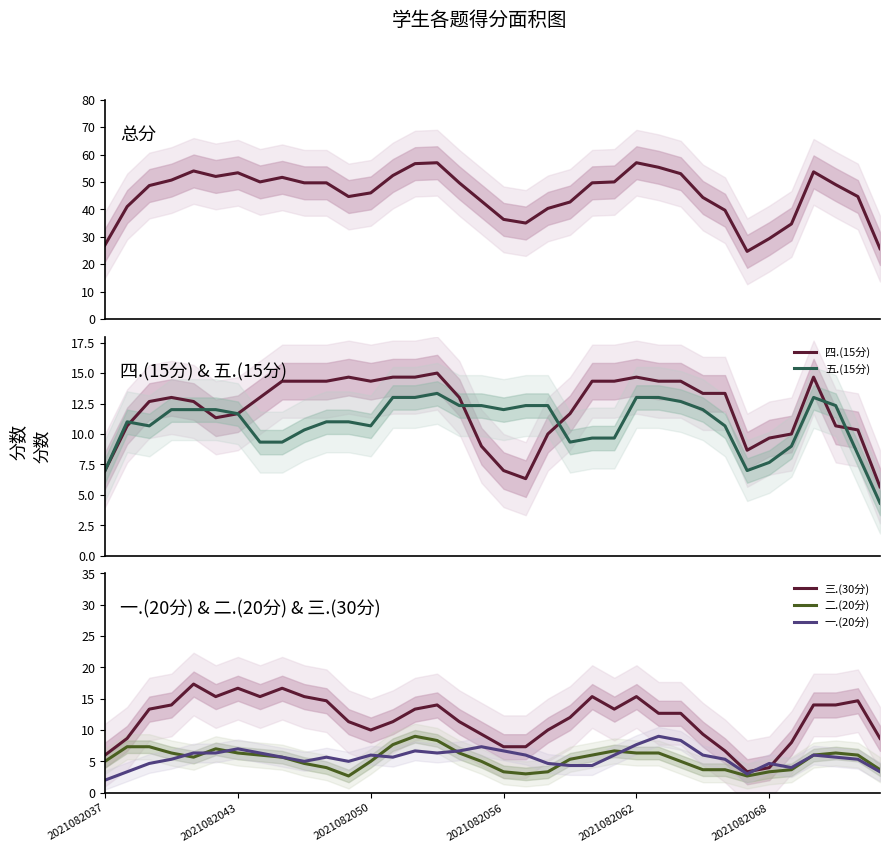

What is the highest value of the 五.(15分) series?

13.3